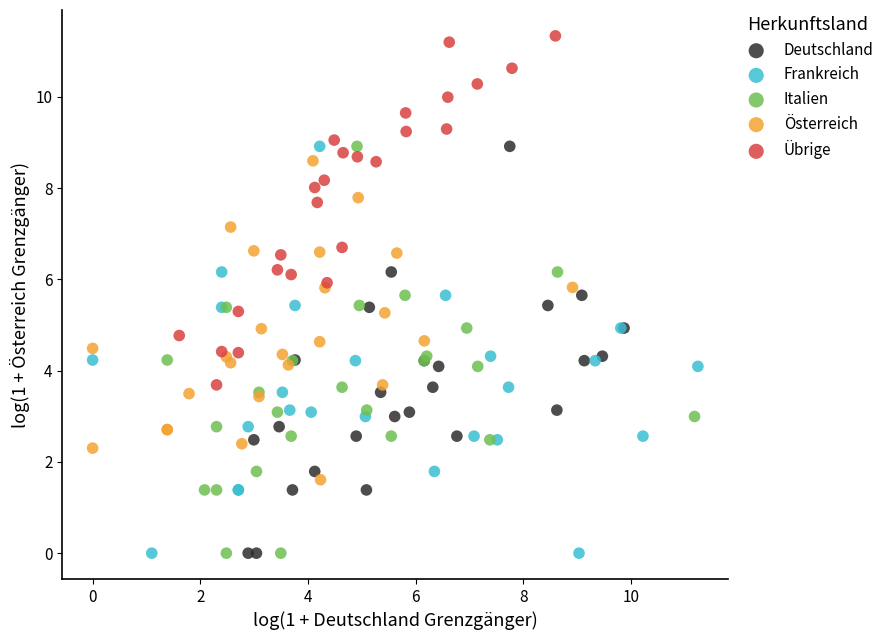

Which series reaches the maximum Y coordinate?

Übrige